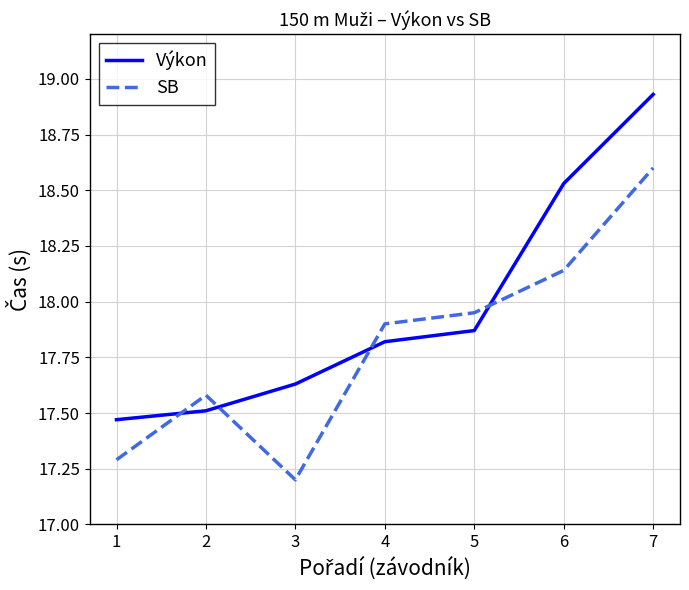

At how many categories does at least one series exceed 18?

2